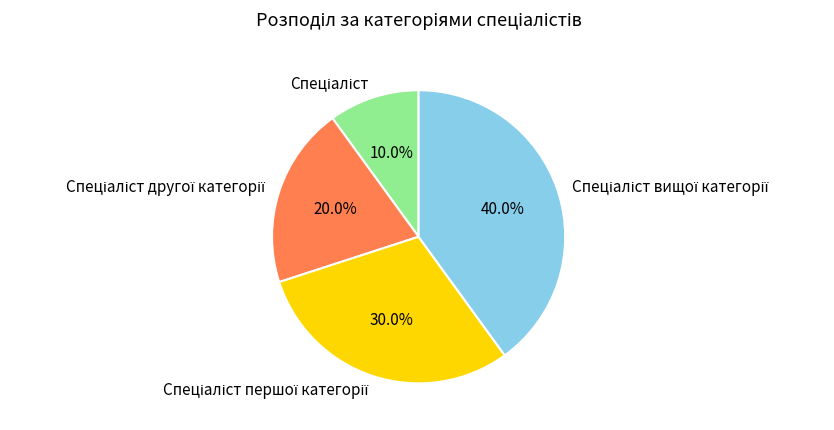

Is there any slice that represents more than half of the pie?

No